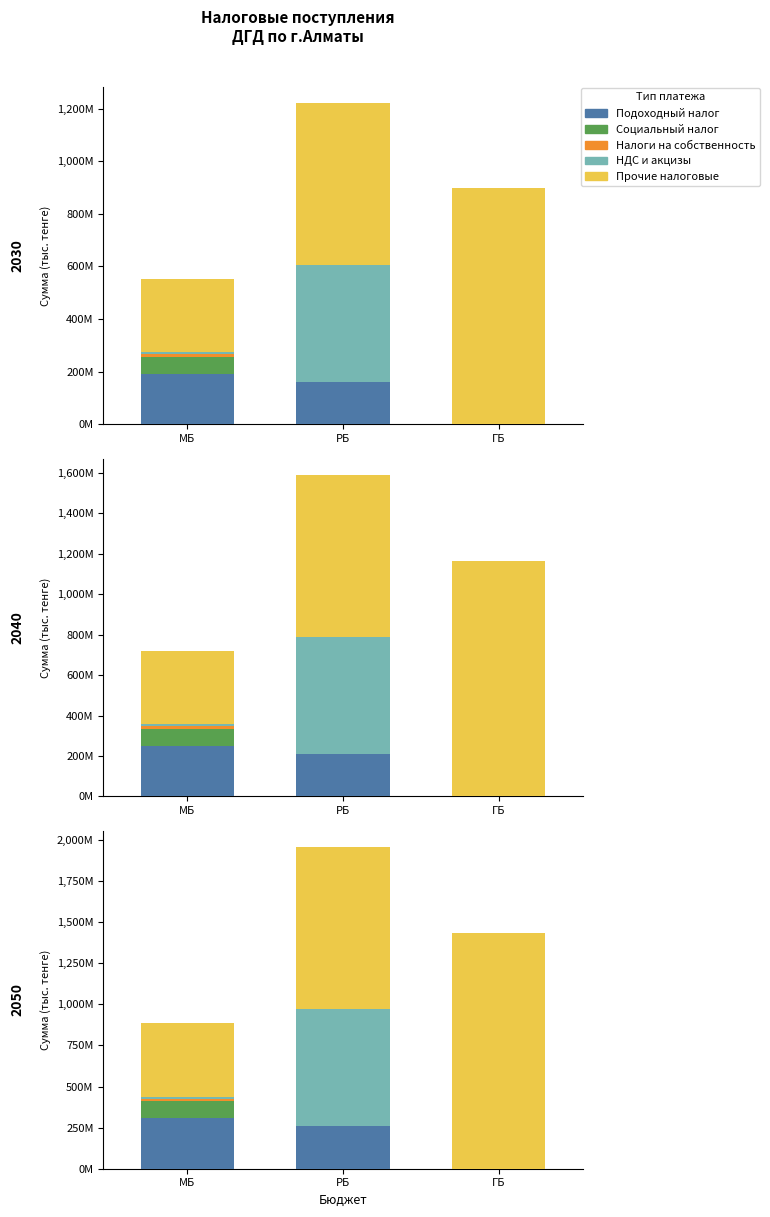

How many series are shown in this chart?

5